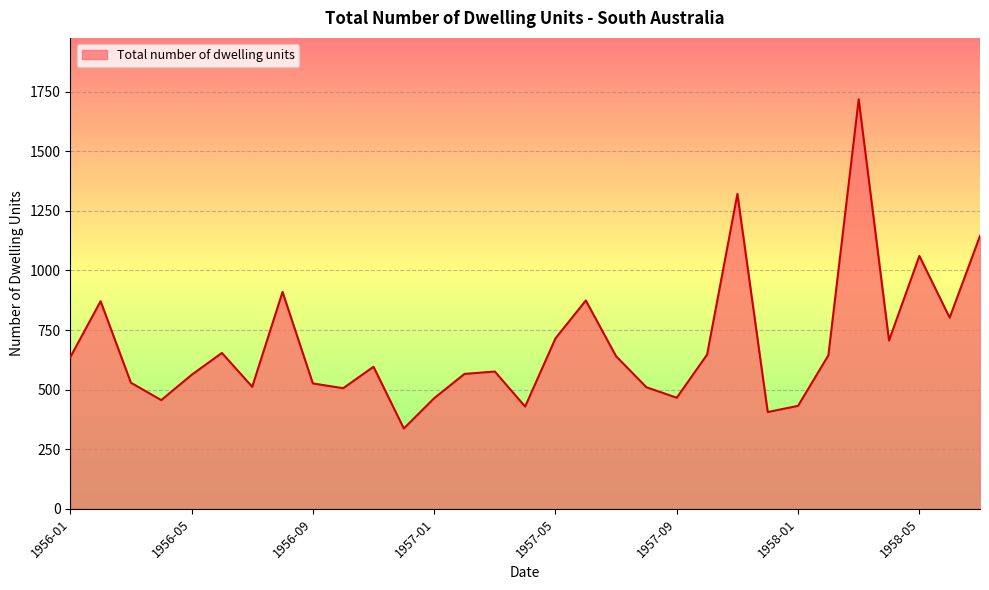

How many categories are shown in the chart?

31